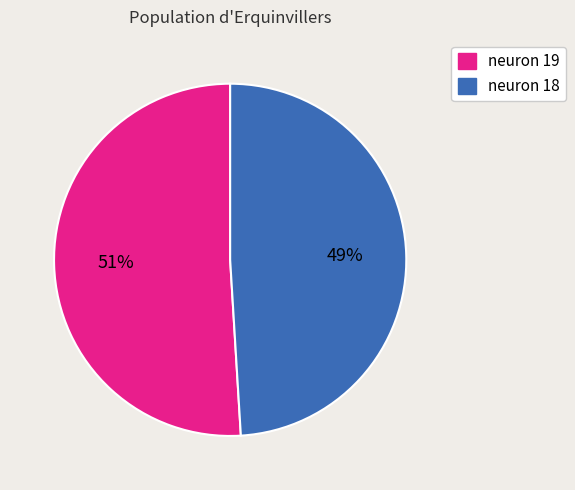

How many segments does this pie chart have?

2